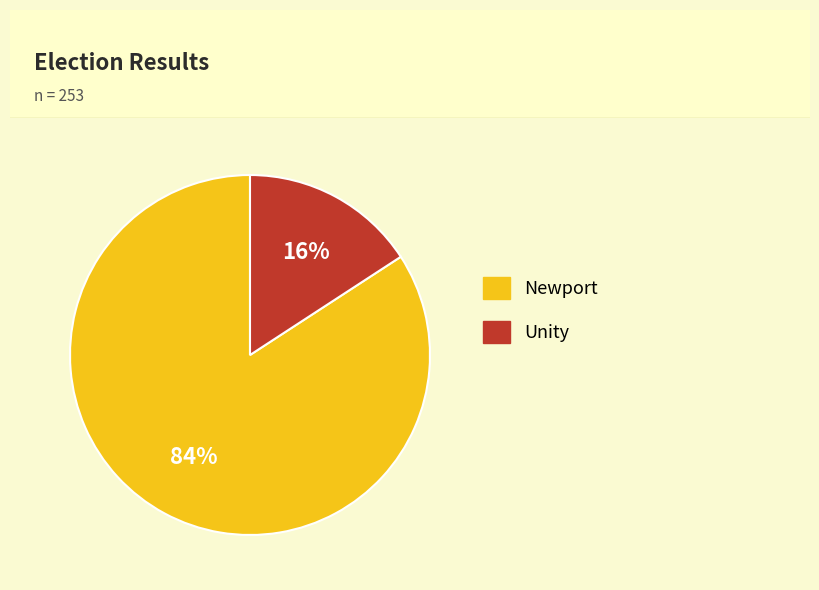

To the nearest percent, what is the average slice percentage?

50%